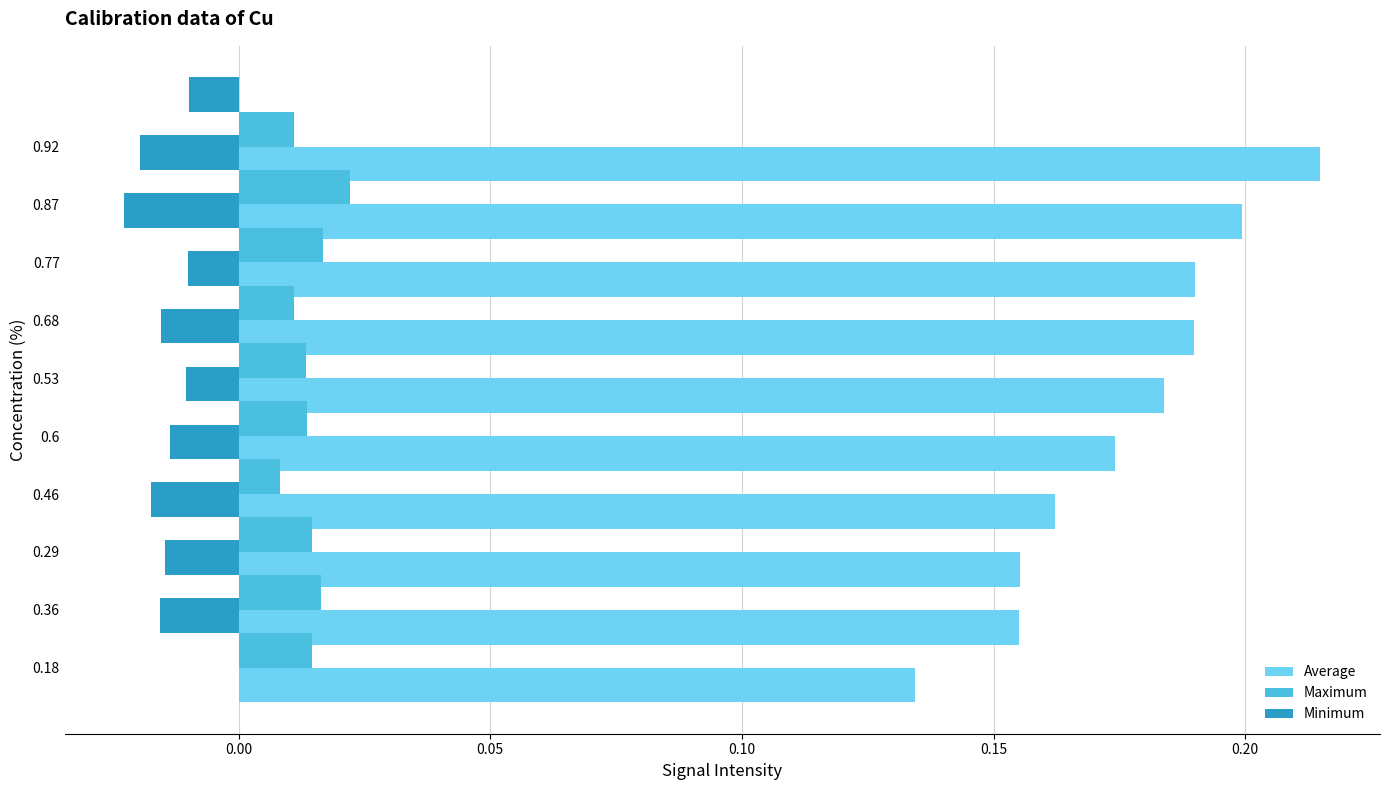

The value of Maximum at 8 is 0.0. True or false?

False